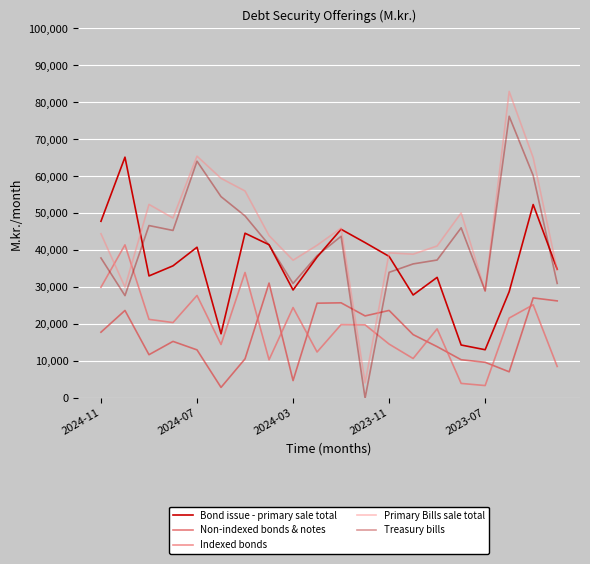

At how many categories does at least one series exceed 12400?

20